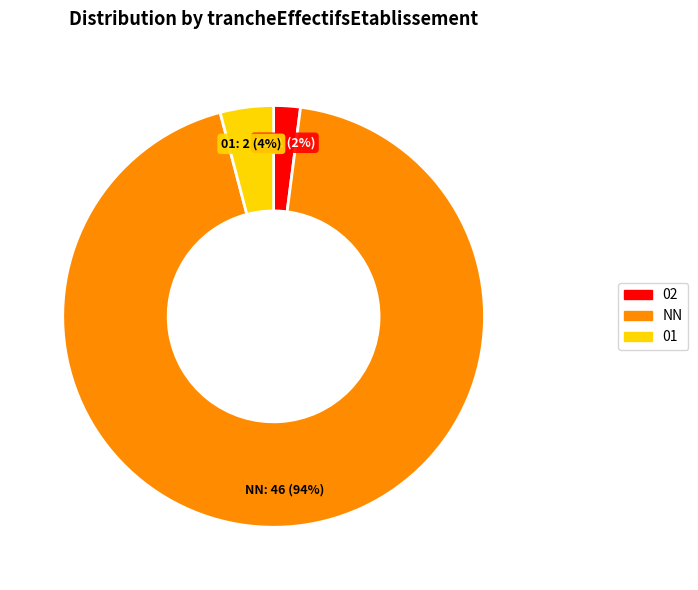

To the nearest percent, what is the difference between the largest and smallest slice percentages?

92%